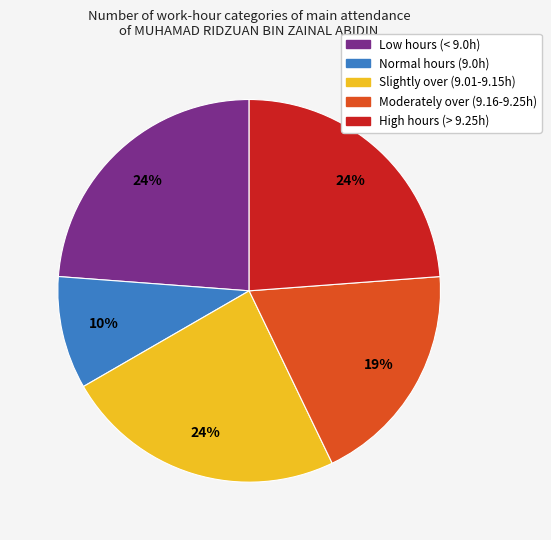

Does any single category account for the majority?

No